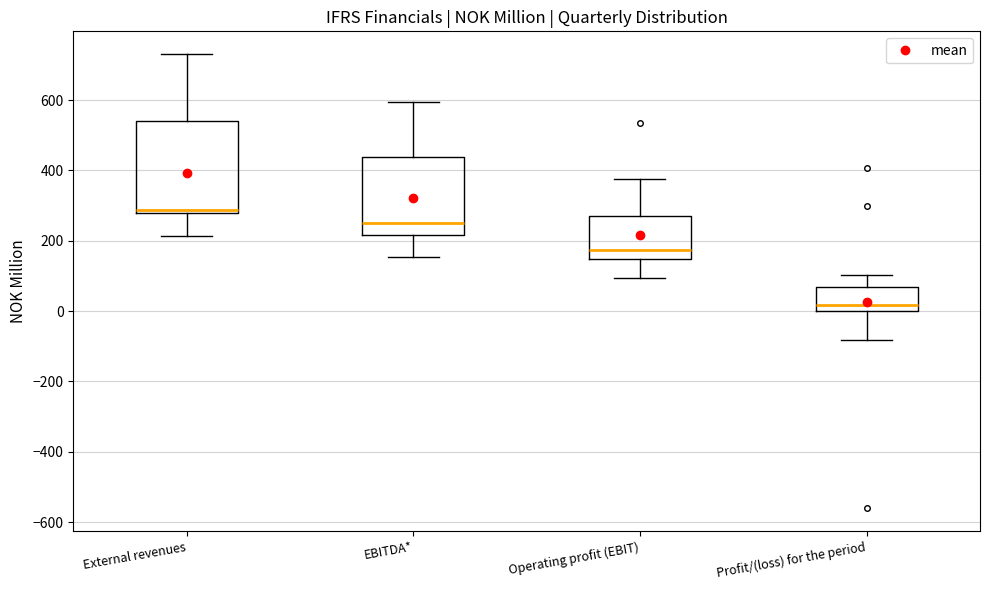

Which box is the tallest, from its lower edge to its upper edge?

External revenues